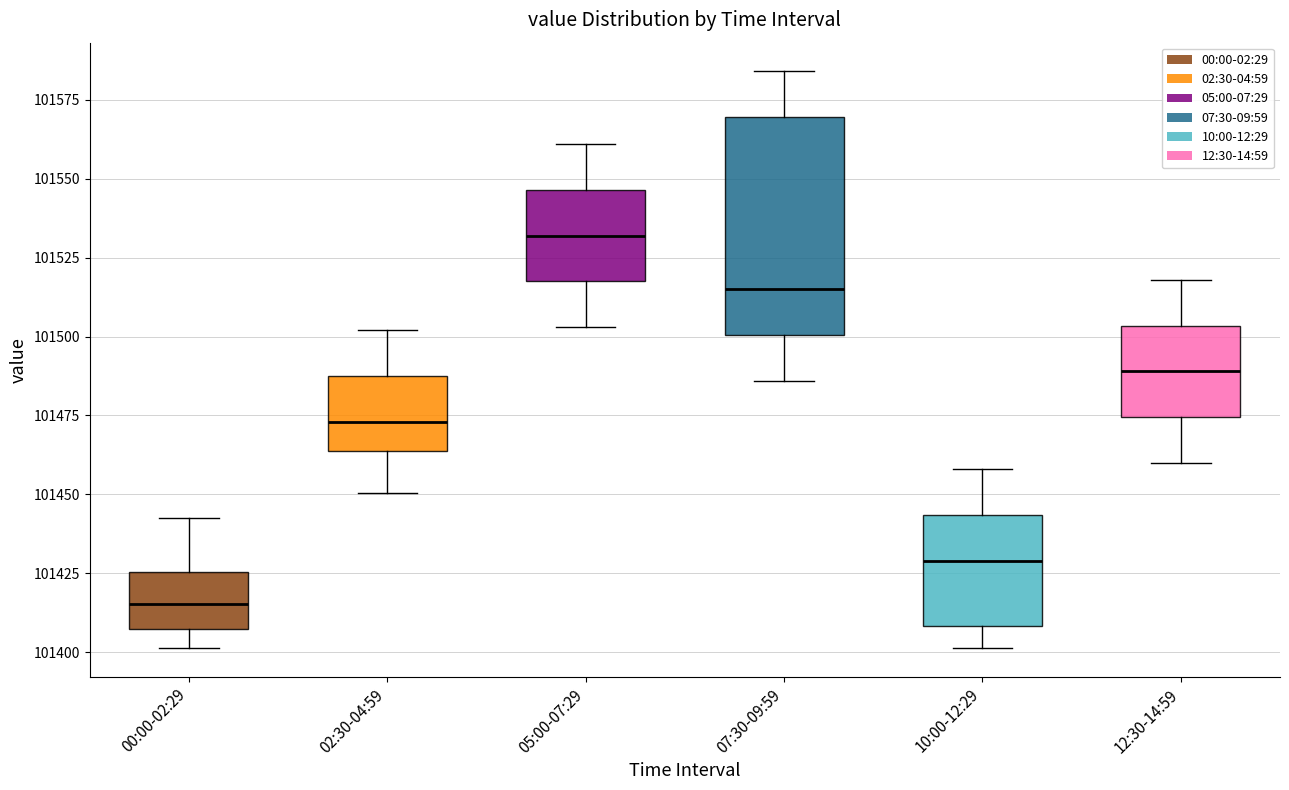

Which box has the highest median line?

05:00-07:29